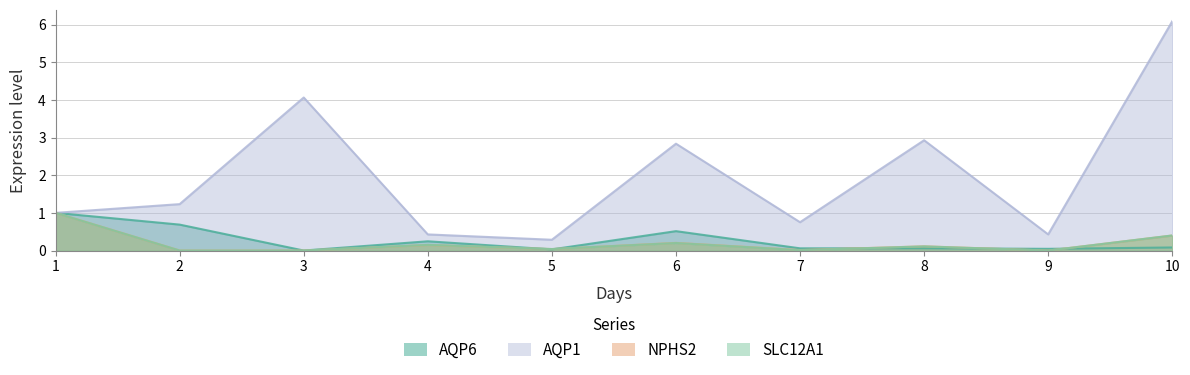

At which category does the chart reach its minimum across all series?

3